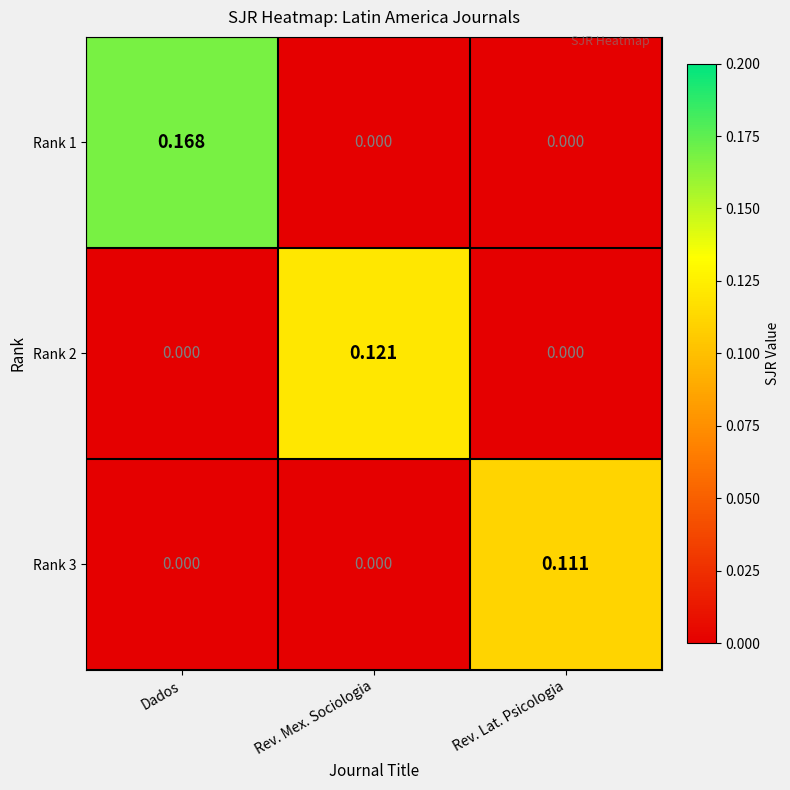

Count the number of categories in the chart.

3